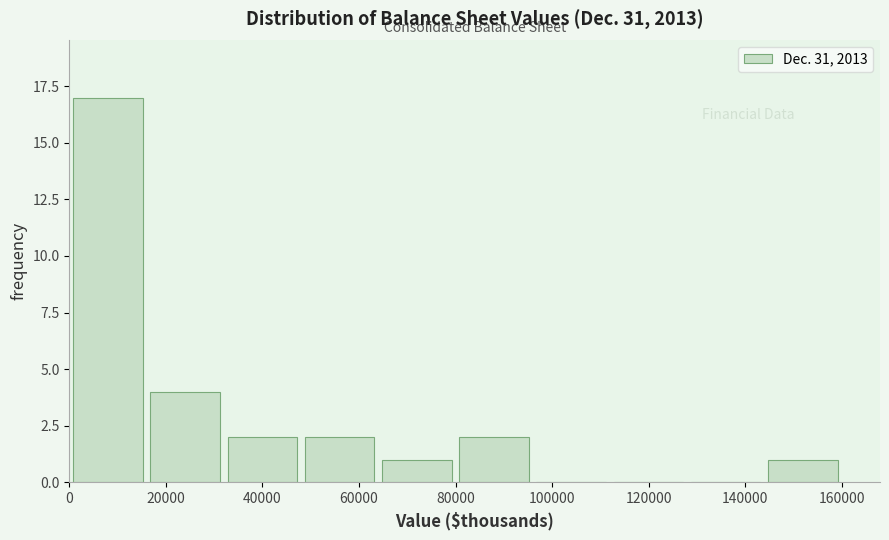

Over which range of the x-axis is the bar tallest?

0 to 16000